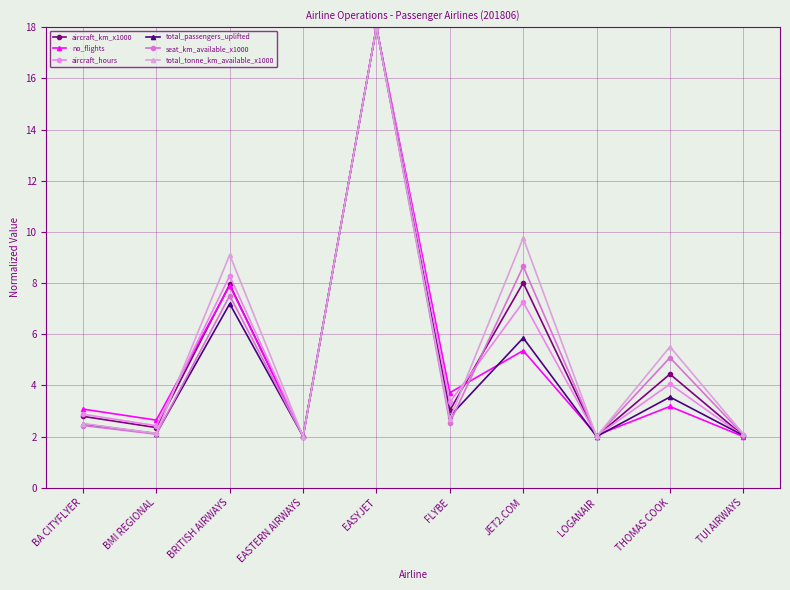

At which category does the chart reach its minimum across all series?

EASTERN AIRWAYS